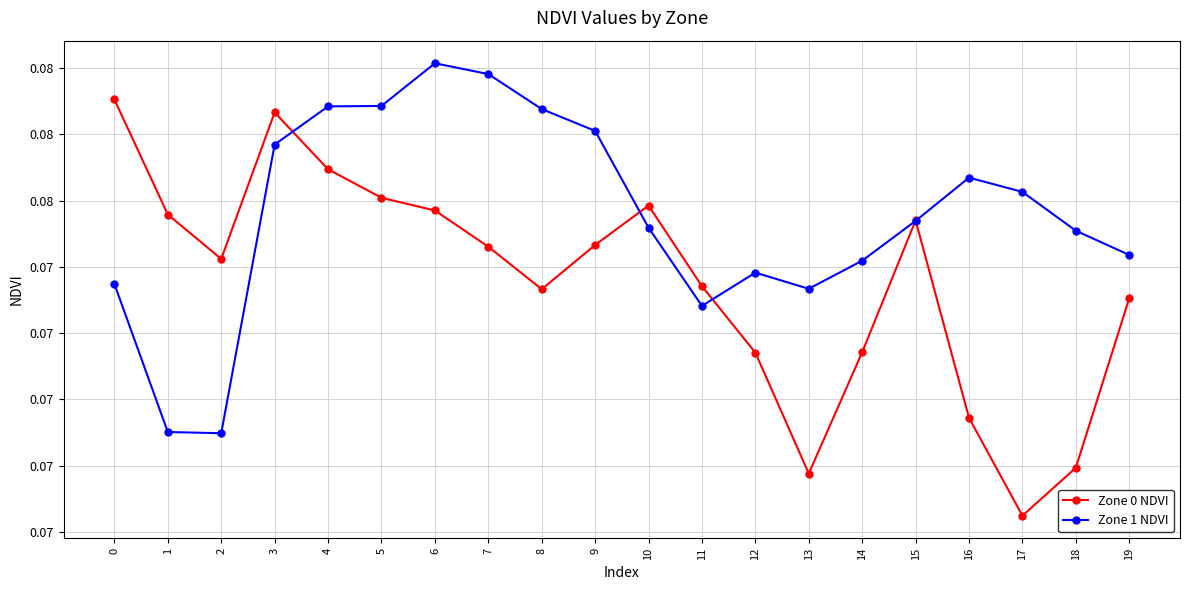

What are all the series names shown in the legend?

Zone 0 NDVI, Zone 1 NDVI